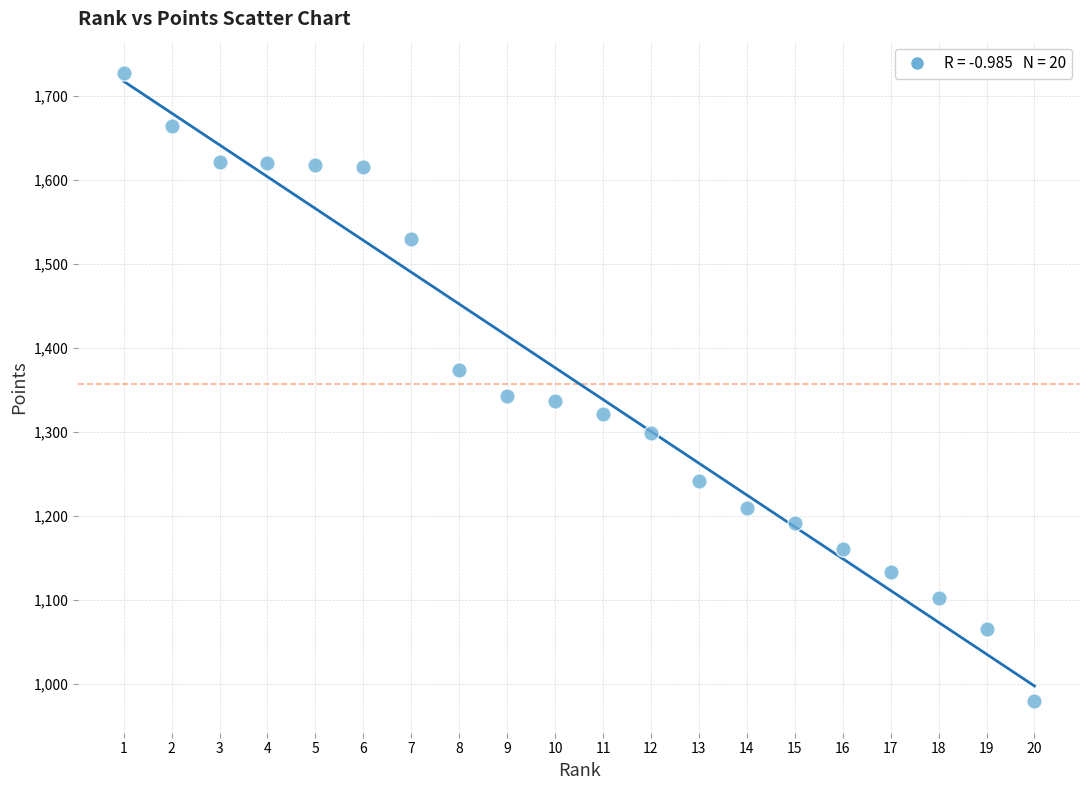

What is the range of X values (max minus min)?

19